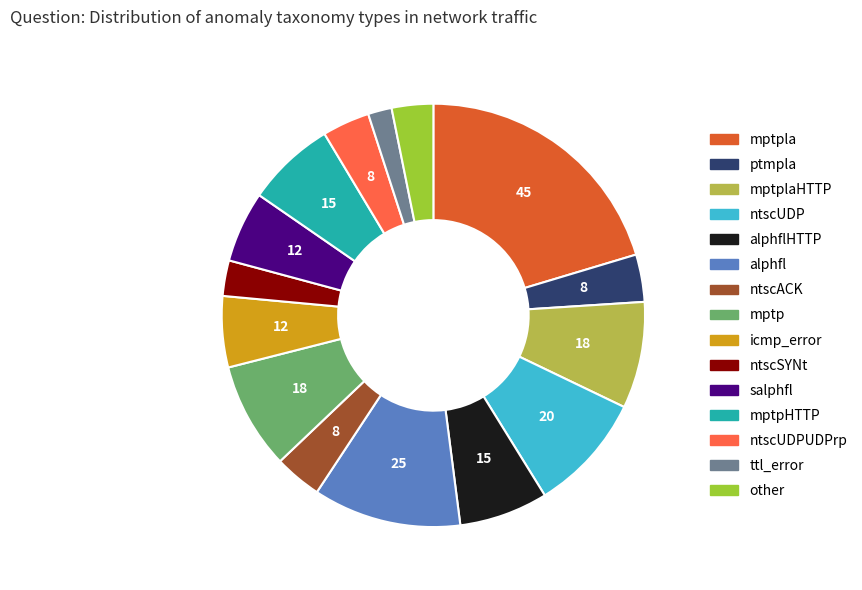

Does any single category account for the majority?

No